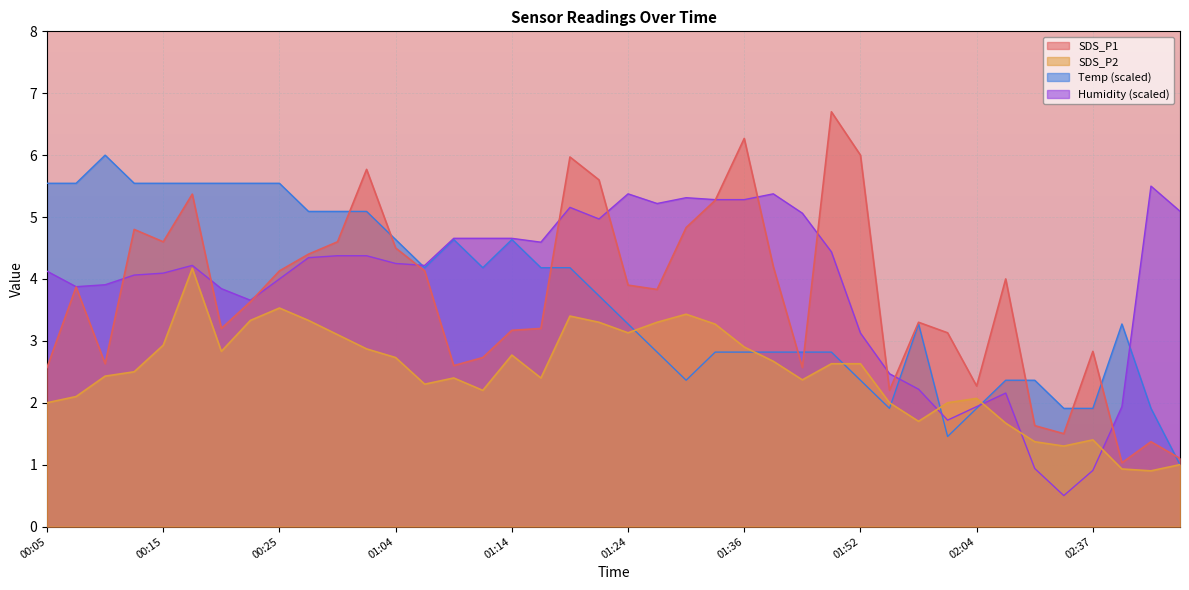

At which label is SDS_P2 closest to 2?

00:05